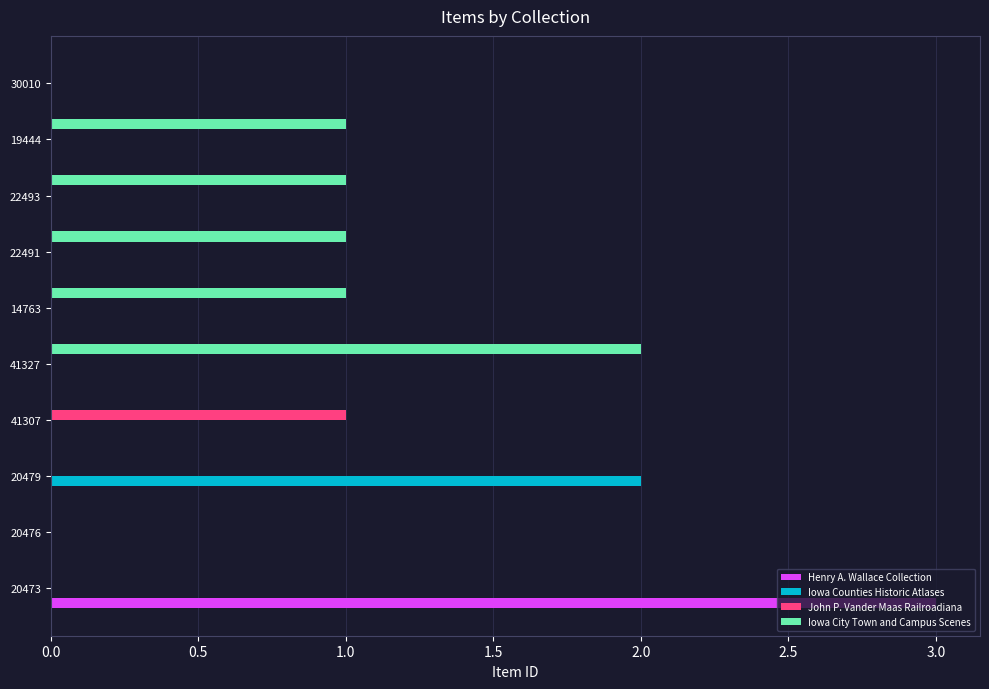

The value of Henry A. Wallace Collection at 41307 is 0. True or false?

True